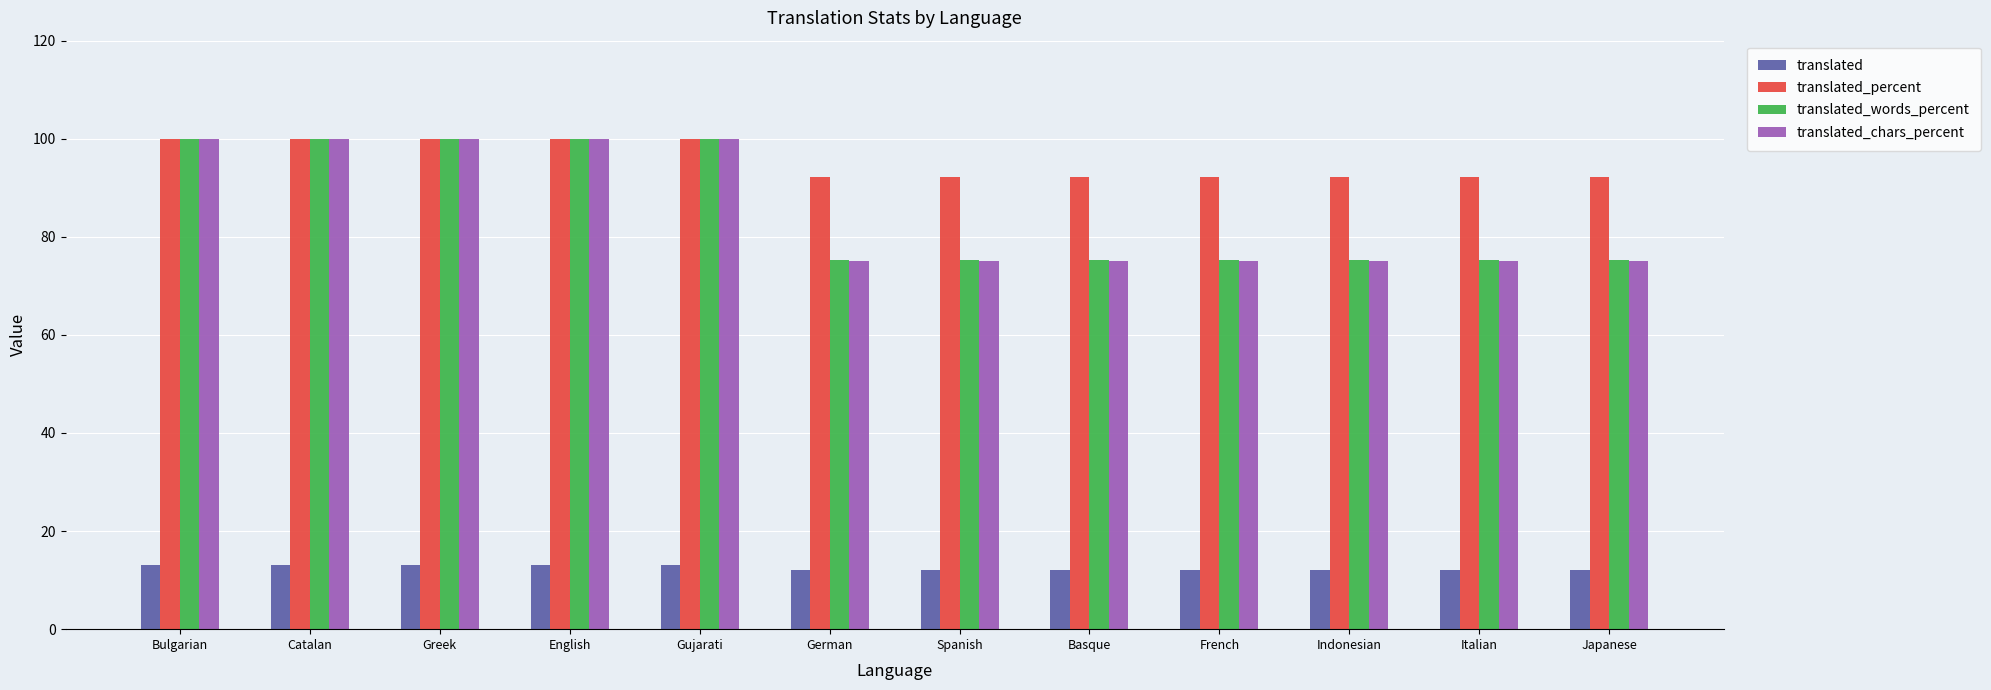

What value does the translated_words_percent series have at Catalan?

100.0